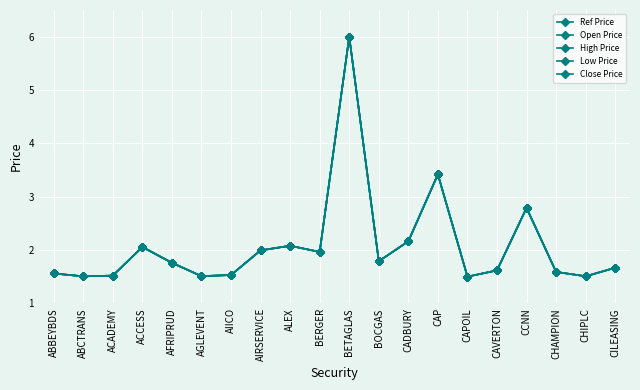

What is the total value across all series at BETAGLAS?

30.0